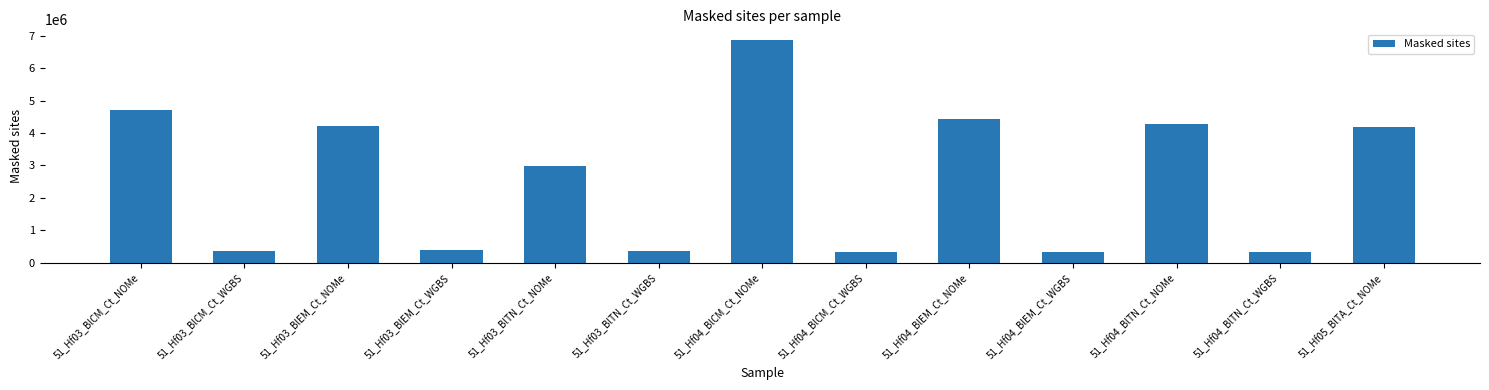

How many categories are shown in the chart?

13